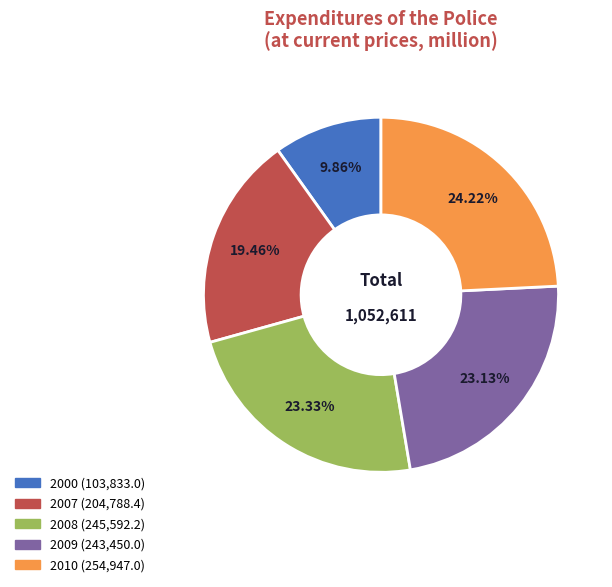

What is the largest slice in the pie chart?

2010